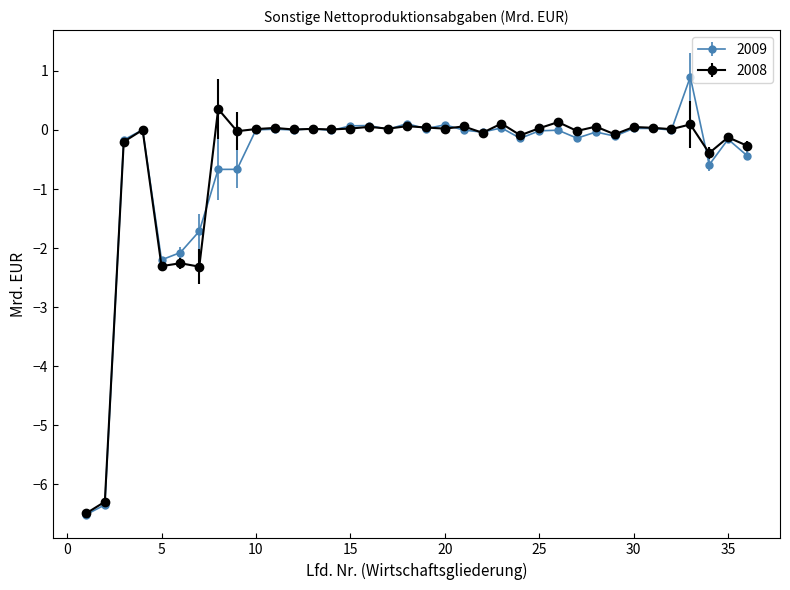

At how many categories does at least one series exceed -5?

34